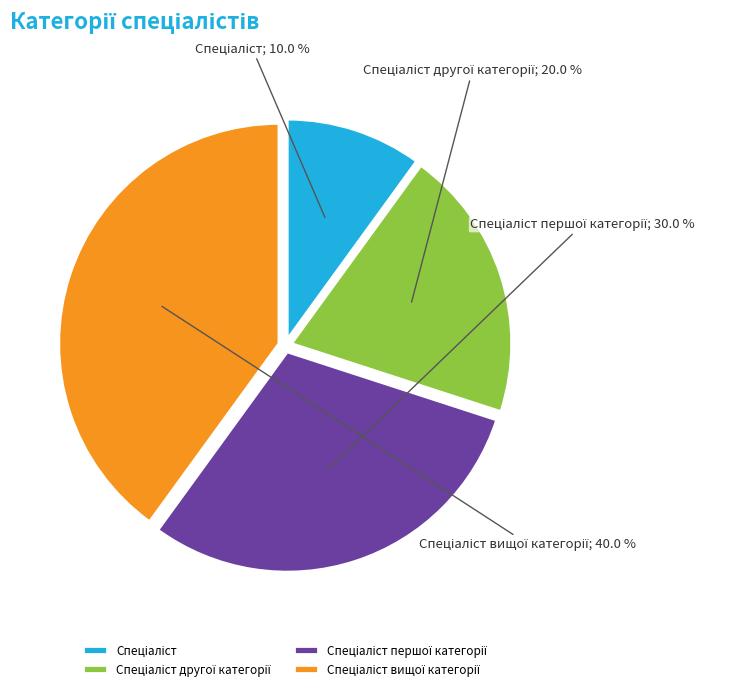

Is there any slice that represents more than half of the pie?

No